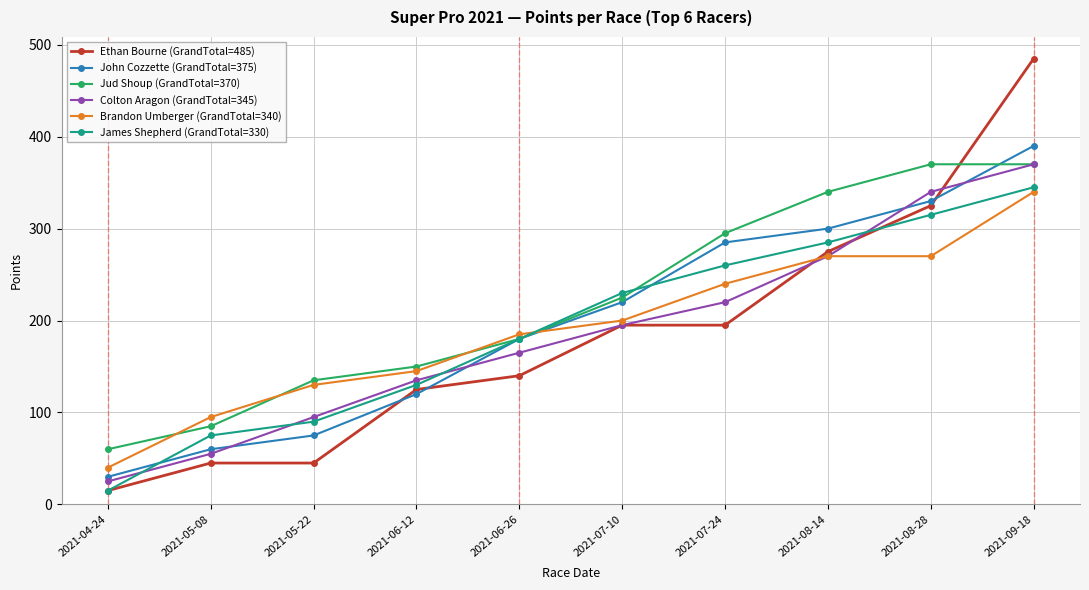

List the labels in order of James Shepherd (GrandTotal=330) value, largest first.

2021-09-18, 2021-08-28, 2021-08-14, 2021-07-24, 2021-07-10, 2021-06-26, 2021-06-12, 2021-05-22, 2021-05-08, 2021-04-24